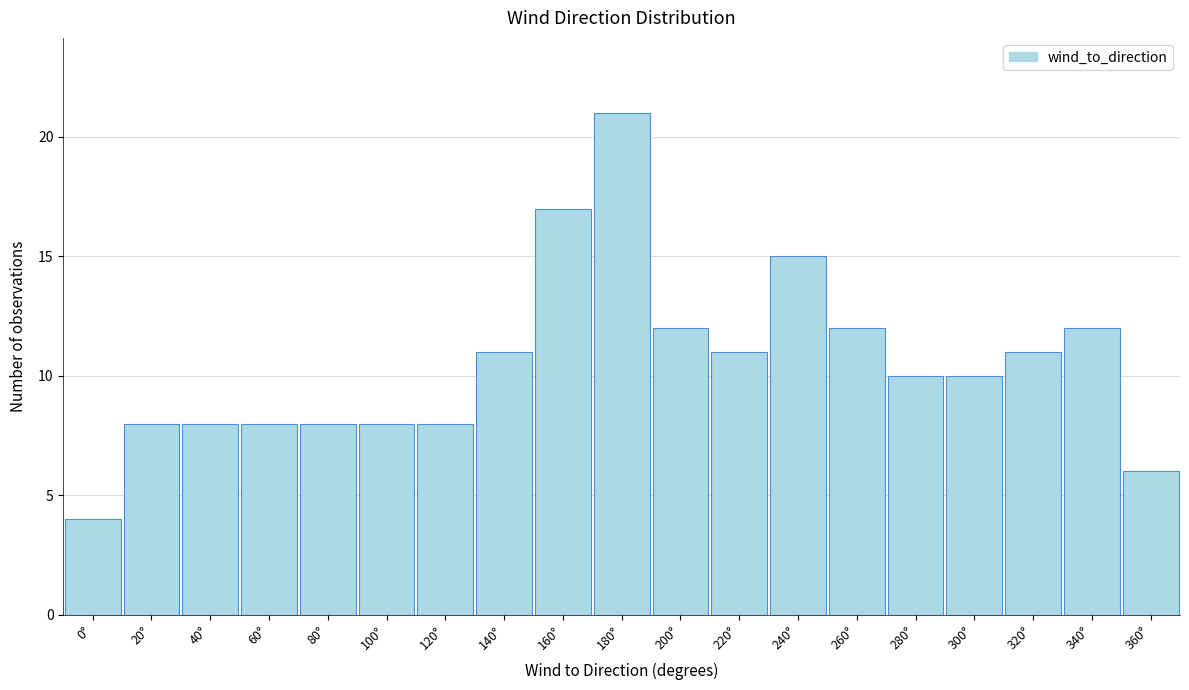

Reading left to right, extract all data points from this chart.

0°=4	20°=8	40°=8	60°=8	80°=8	100°=8	120°=8	140°=11	160°=17	180°=21	200°=12	220°=11	240°=15	260°=12	280°=10	300°=10	320°=11	340°=12	360°=6